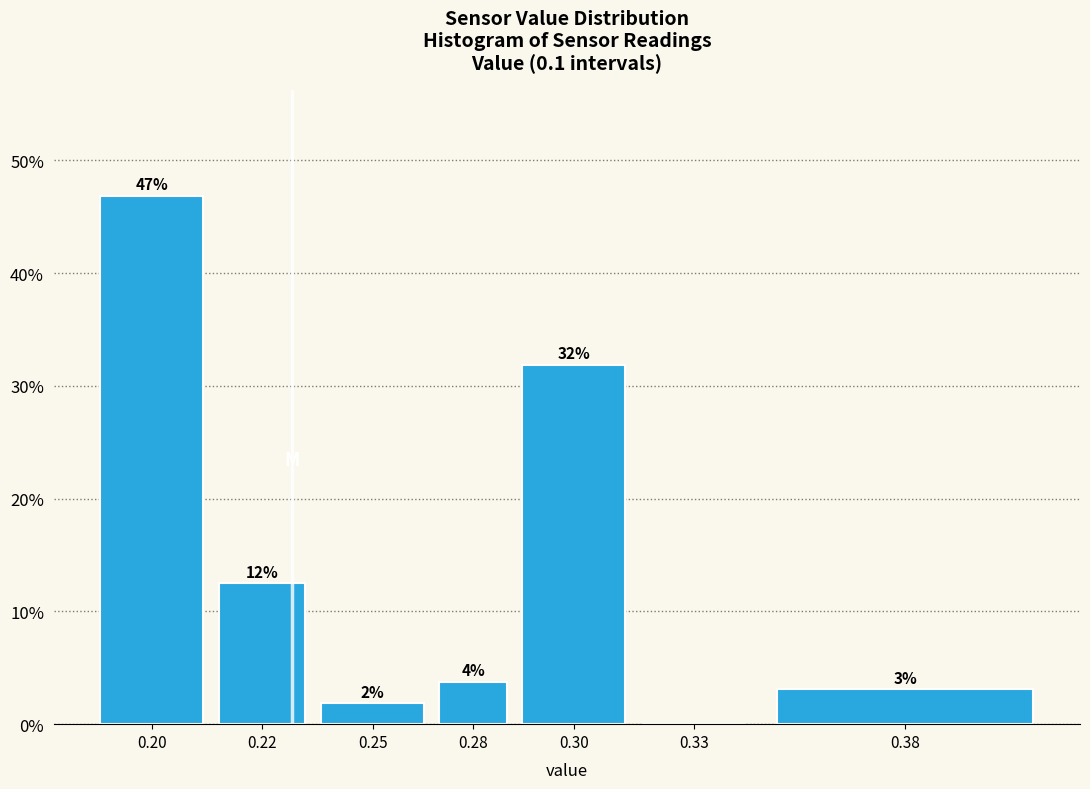

Are the bars horizontal?

No